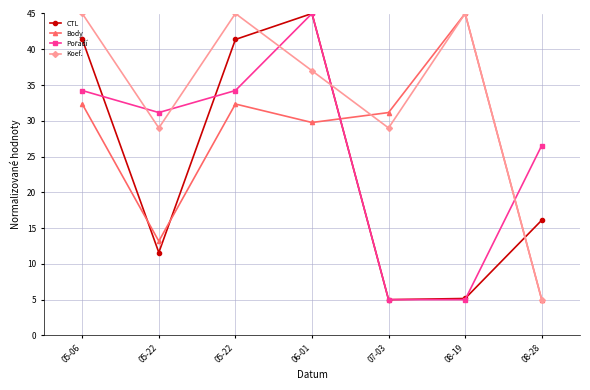

What is the value of the CTL point at the 4th from the left?

45.0